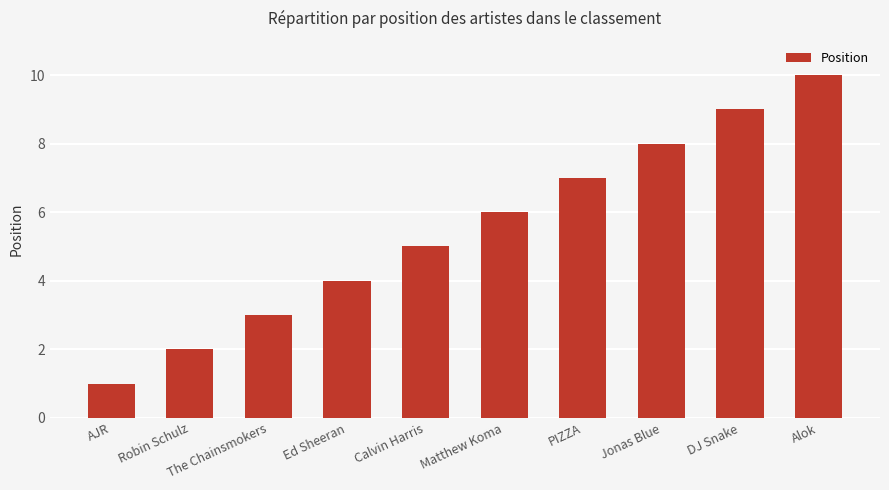

The value at Robin Schulz is 2. True or false?

True